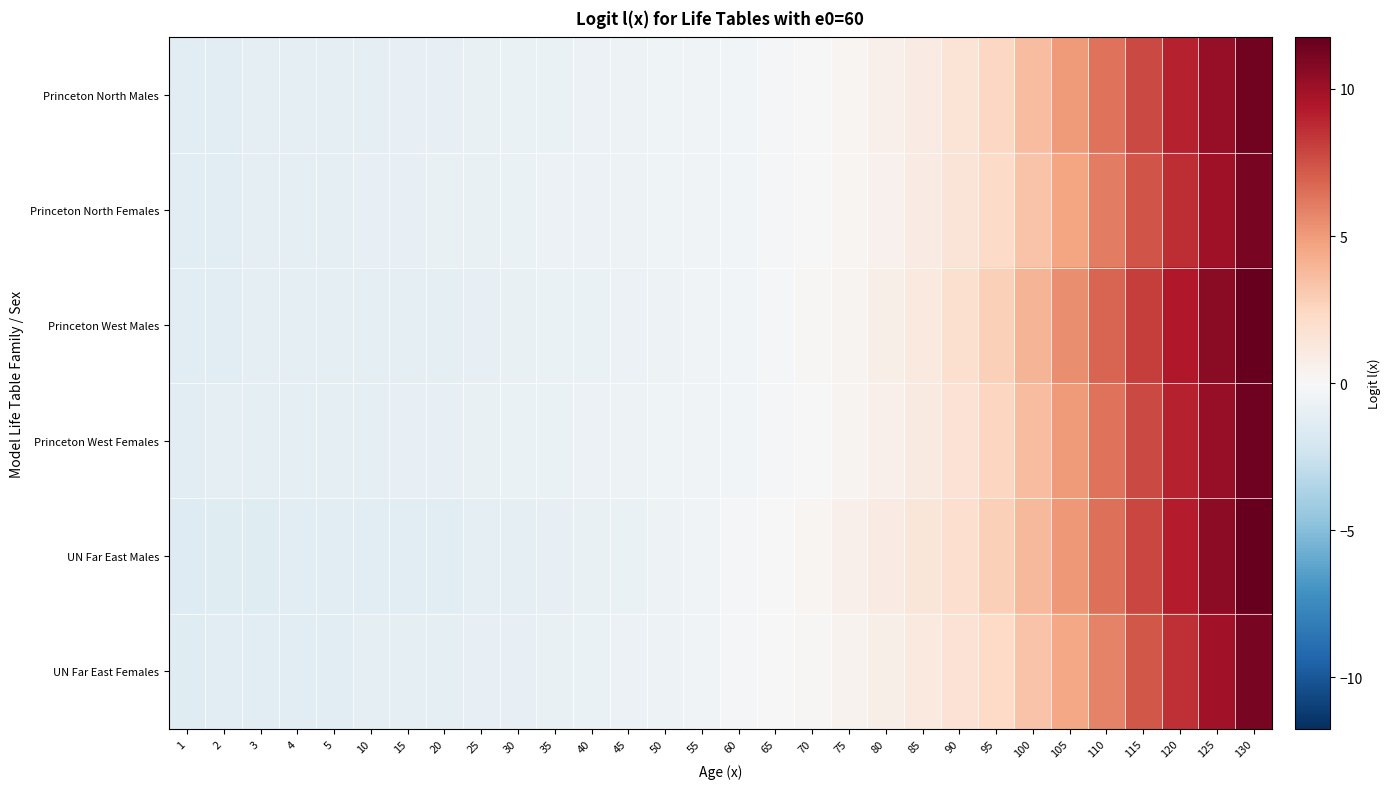

Reading left to right, what are all the values shown in this chart?

Princeton North Males: 1=-1.3	2=-1.2	3=-1.2	4=-1.1	5=-1.1	10=-1.0	15=-1.0	20=-0.9	25=-0.9	30=-0.8	35=-0.7	40=-0.7	45=-0.6	50=-0.5	55=-0.4	60=-0.3	65=-0.2	70=0.0	75=0.3	80=0.6	85=1.0	90=1.6	95=2.4	100=3.6	105=5.0	110=6.4	115=7.7	120=9.0	125=10.2	130=11.4
Princeton North Females: 1=-1.3	2=-1.2	3=-1.1	4=-1.1	5=-1.1	10=-1.0	15=-0.9	20=-0.9	25=-0.8	30=-0.8	35=-0.7	40=-0.6	45=-0.6	50=-0.5	55=-0.4	60=-0.3	65=-0.2	70=-0.0	75=0.2	80=0.5	85=0.9	90=1.5	95=2.3	100=3.3	105=4.6	110=6.0	115=7.4	120=8.7	125=10.0	130=11.2
Princeton West Males: 1=-1.3	2=-1.2	3=-1.2	4=-1.2	5=-1.1	10=-1.1	15=-1.1	20=-1.0	25=-0.9	30=-0.9	35=-0.8	40=-0.8	45=-0.7	50=-0.6	55=-0.5	60=-0.3	65=-0.1	70=0.1	75=0.4	80=0.7	85=1.2	90=1.9	95=2.8	100=4.0	105=5.4	110=6.8	115=8.1	120=9.4	125=10.6	130=11.8
Princeton West Females: 1=-1.3	2=-1.2	3=-1.1	4=-1.1	5=-1.1	10=-1.0	15=-1.0	20=-0.9	25=-0.9	30=-0.8	35=-0.8	40=-0.7	45=-0.6	50=-0.5	55=-0.4	60=-0.3	65=-0.2	70=0.0	75=0.3	80=0.6	85=1.1	90=1.7	95=2.5	100=3.6	105=5.0	110=6.4	115=7.7	120=9.0	125=10.3	130=11.4
UN Far East Males: 1=-1.5	2=-1.4	3=-1.4	4=-1.4	5=-1.3	10=-1.3	15=-1.3	20=-1.2	25=-1.1	30=-1.1	35=-1.0	40=-0.9	45=-0.8	50=-0.6	55=-0.5	60=-0.3	65=-0.0	70=0.2	75=0.6	80=0.9	85=1.4	90=2.0	95=2.8	100=3.8	105=5.1	110=6.5	115=7.9	120=9.2	125=10.5	130=11.7
UN Far East Females: 1=-1.4	2=-1.3	3=-1.3	4=-1.2	5=-1.2	10=-1.2	15=-1.1	20=-1.1	25=-1.0	30=-0.9	35=-0.8	40=-0.8	45=-0.7	50=-0.6	55=-0.4	60=-0.3	65=-0.1	70=0.1	75=0.4	80=0.7	85=1.1	90=1.7	95=2.4	100=3.3	105=4.5	110=5.9	115=7.3	120=8.6	125=9.9	130=11.2